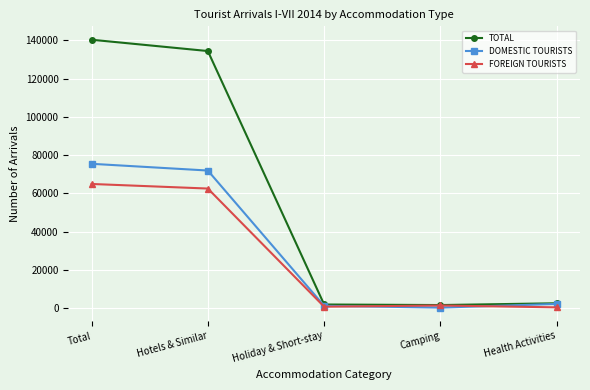

True or false: FOREIGN TOURISTS has a value of 106189 at Hotels & Similar.

False